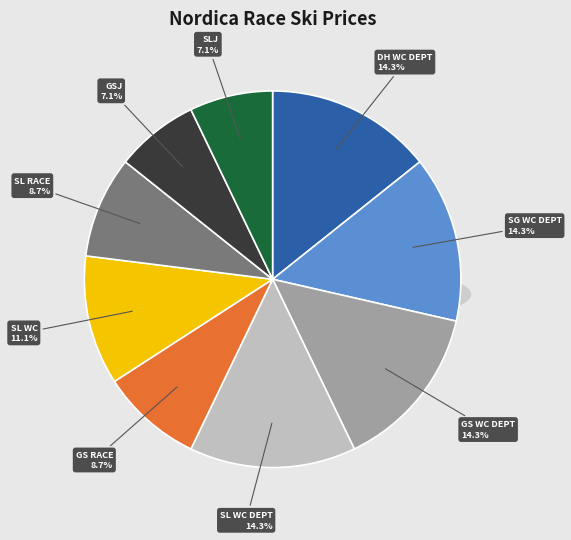

Approximately how many times larger is the value at DOBERMANN GS RACE compared to DOBERMANN SL RACE?

1.0